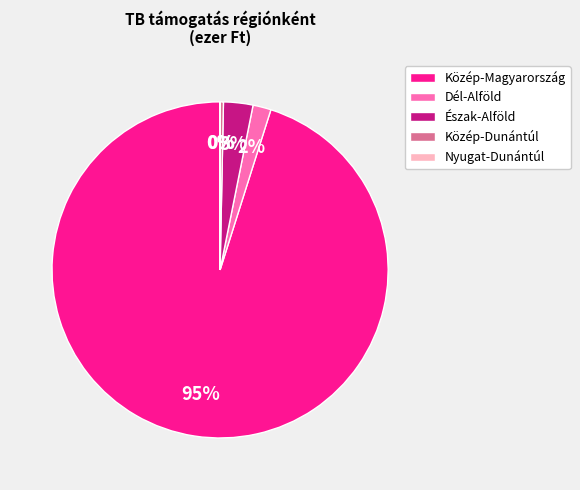

Combined, do Észak-Alföld and Közép-Magyarország account for over 50%?

Yes